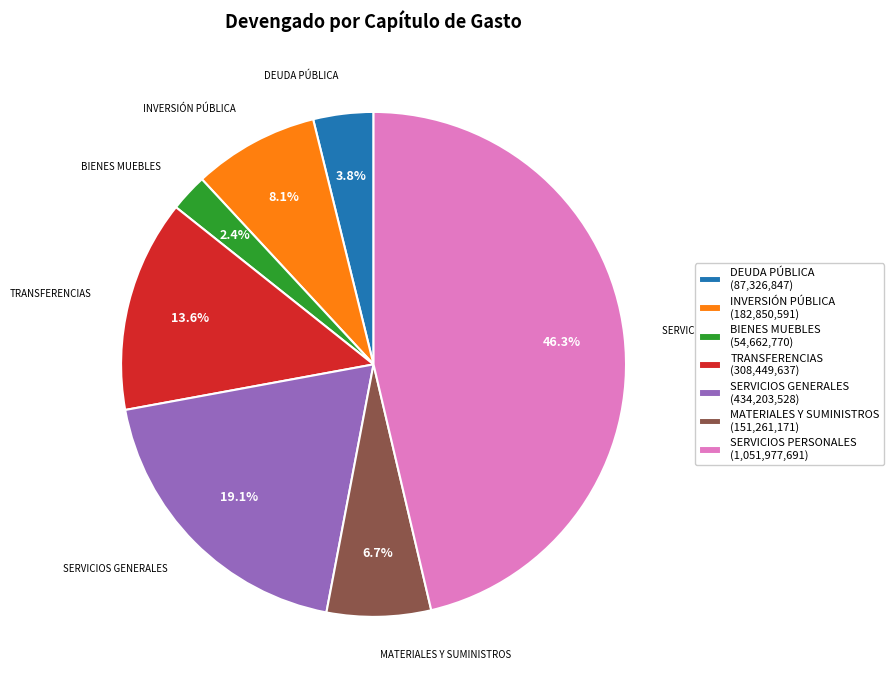

Which has a higher value, BIENES MUEBLES or TRANSFERENCIAS?

TRANSFERENCIAS